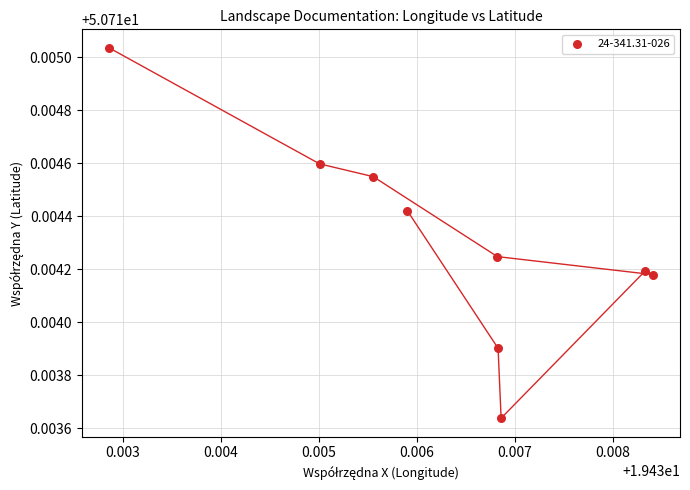

What is the average X value?

19.4